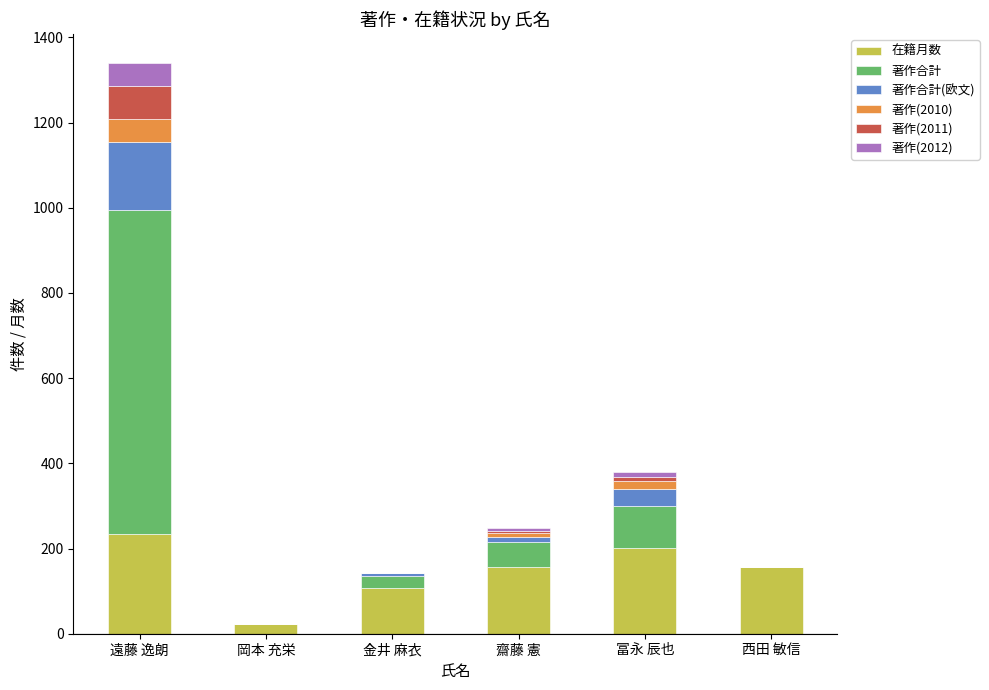

Where is 在籍月数 nearest to the value 128?

金井 麻衣